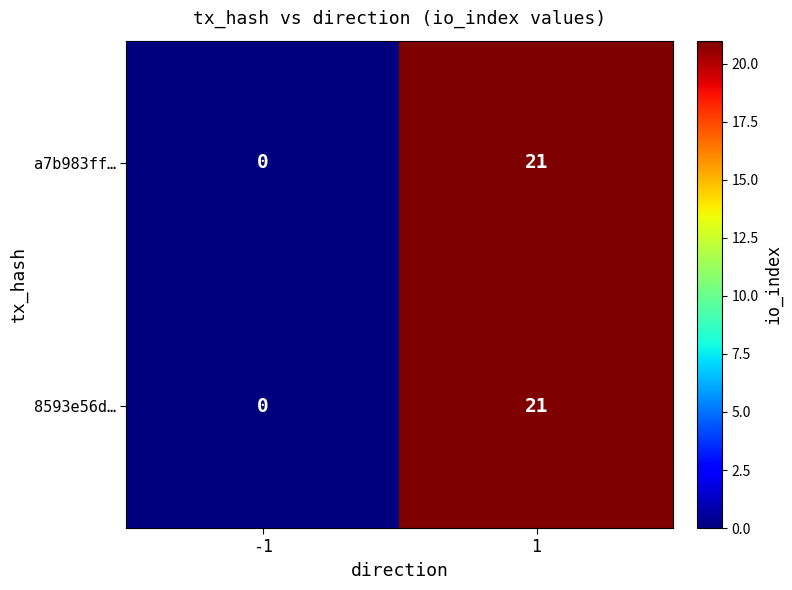

What is the sum of the 8593e56d… values at -1 and 1?

21